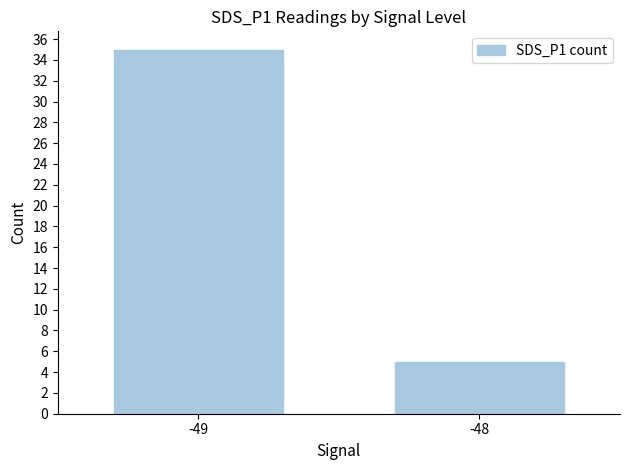

What is the greatest value displayed?

35